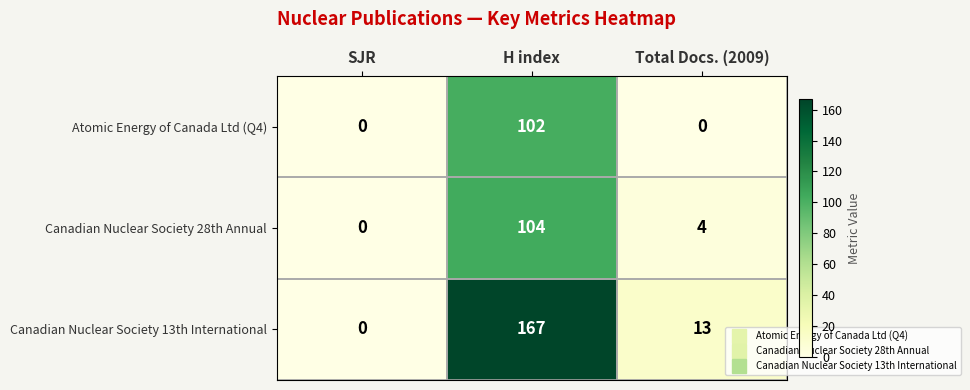

Rank the series by their maximum value, from lowest to highest.

Atomic Energy of Canada Ltd (Q4), Canadian Nuclear Society 28th Annual, Canadian Nuclear Society 13th International